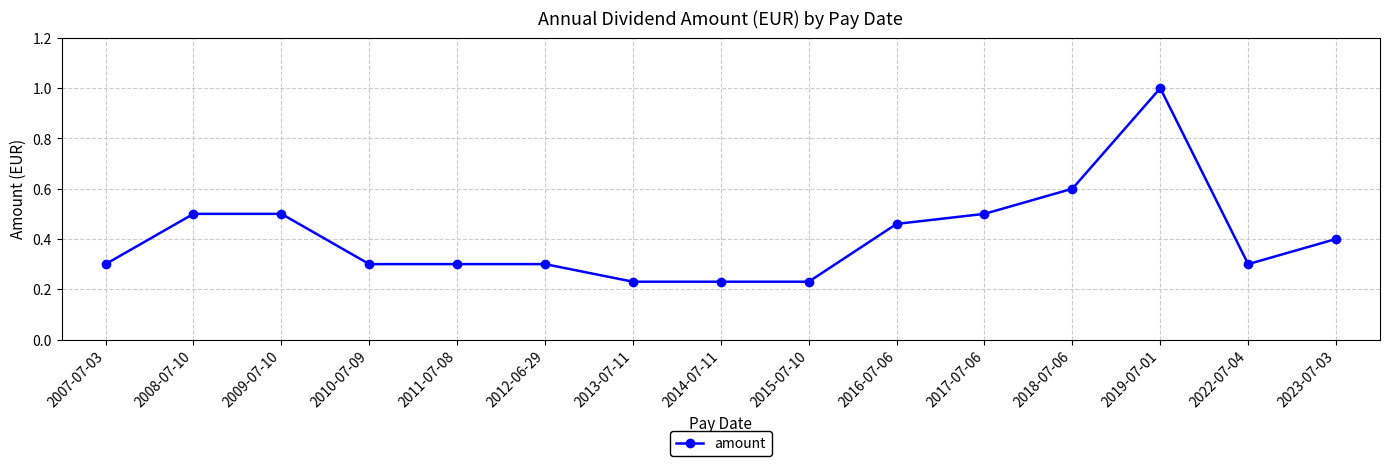

The value at 2018-07-06 is 0.8. True or false?

False